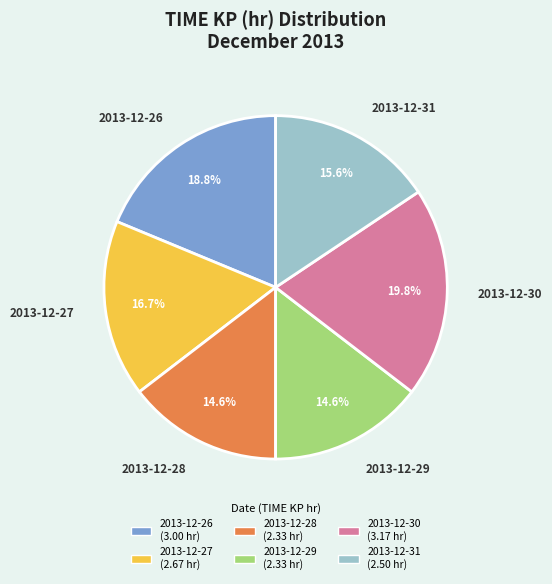

How many segments does this pie chart have?

6